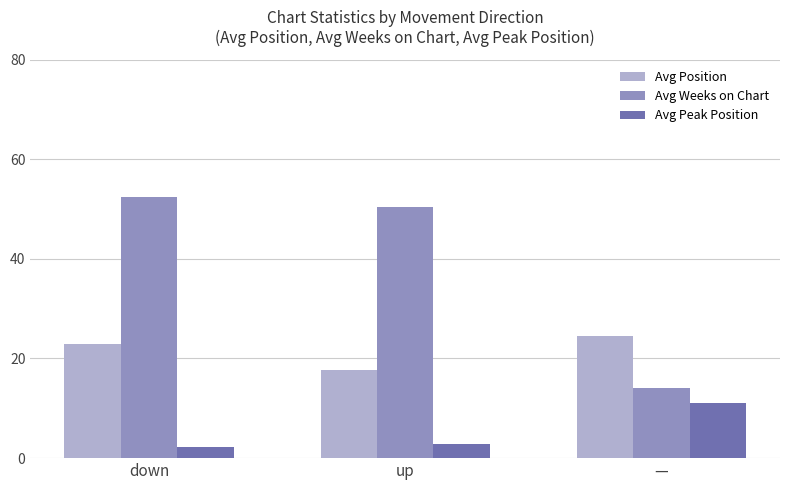

What position from the left is down?

1